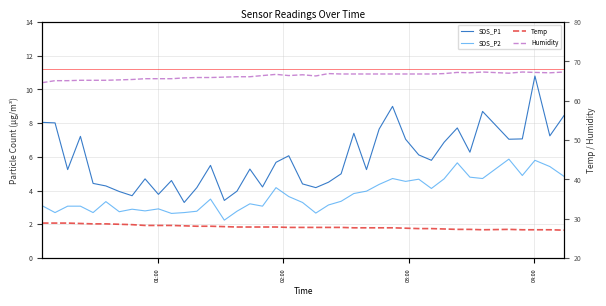

What is the smallest value displayed?

2.2